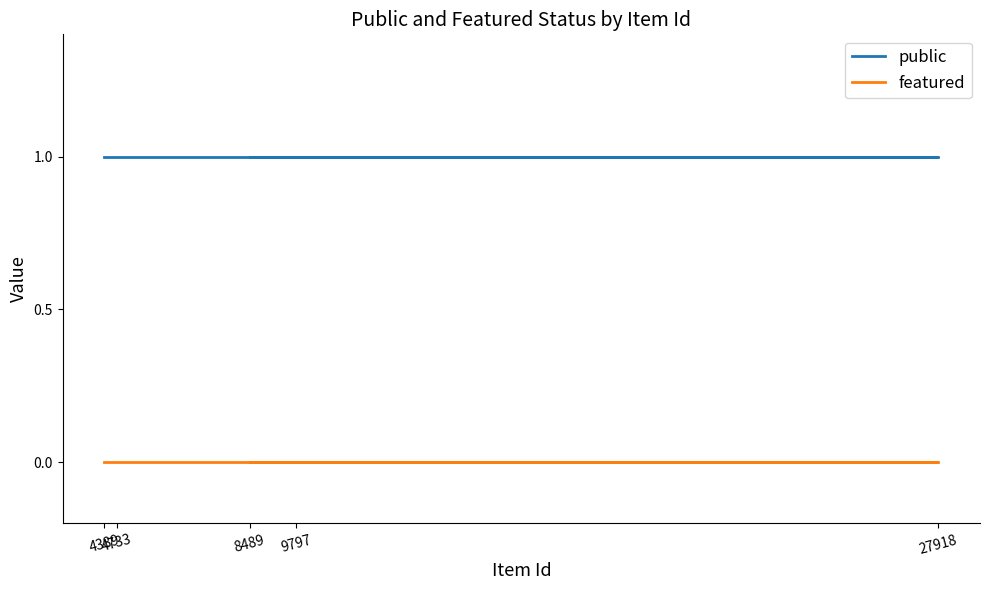

At which category is the sum across all series the highest?

4389